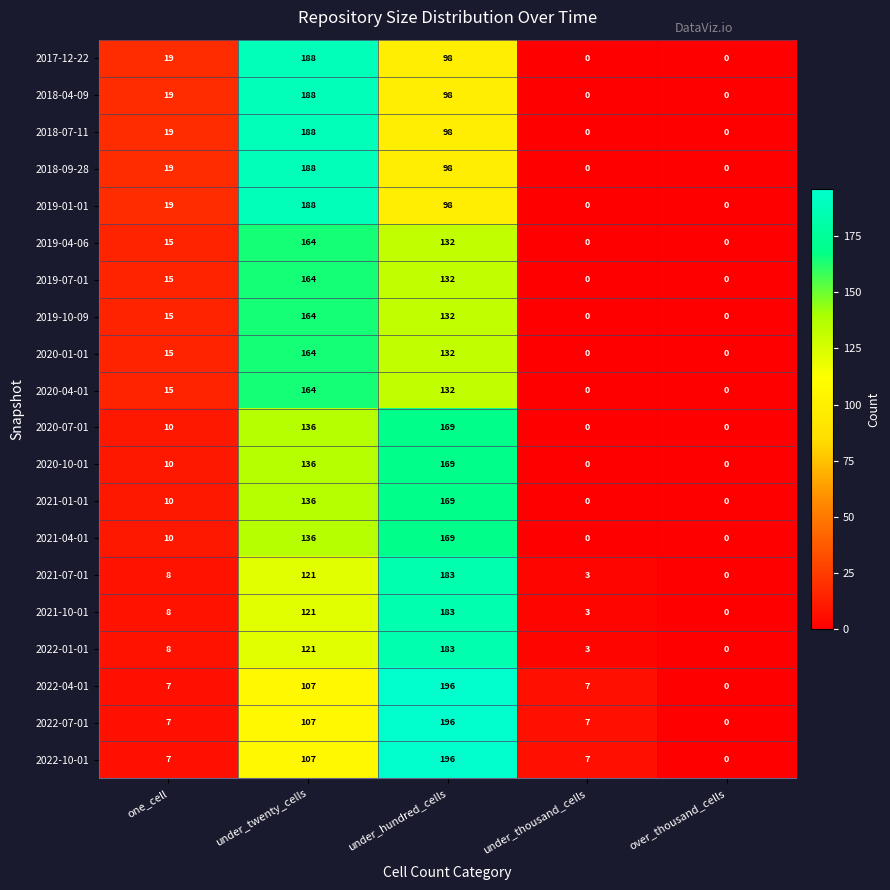

What is the spread (max minus min) of values at under_twenty_cells?

81